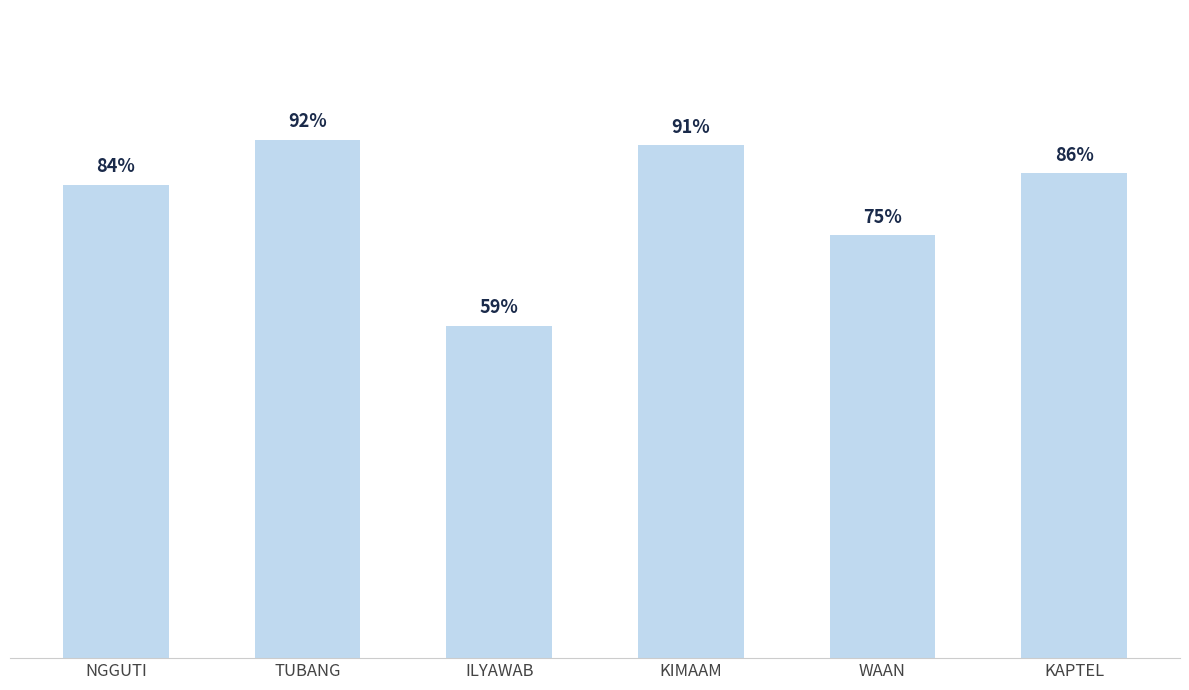

List the labels in order of value, smallest first.

ILYAWAB, WAAN, NGGUTI, KAPTEL, KIMAAM, TUBANG